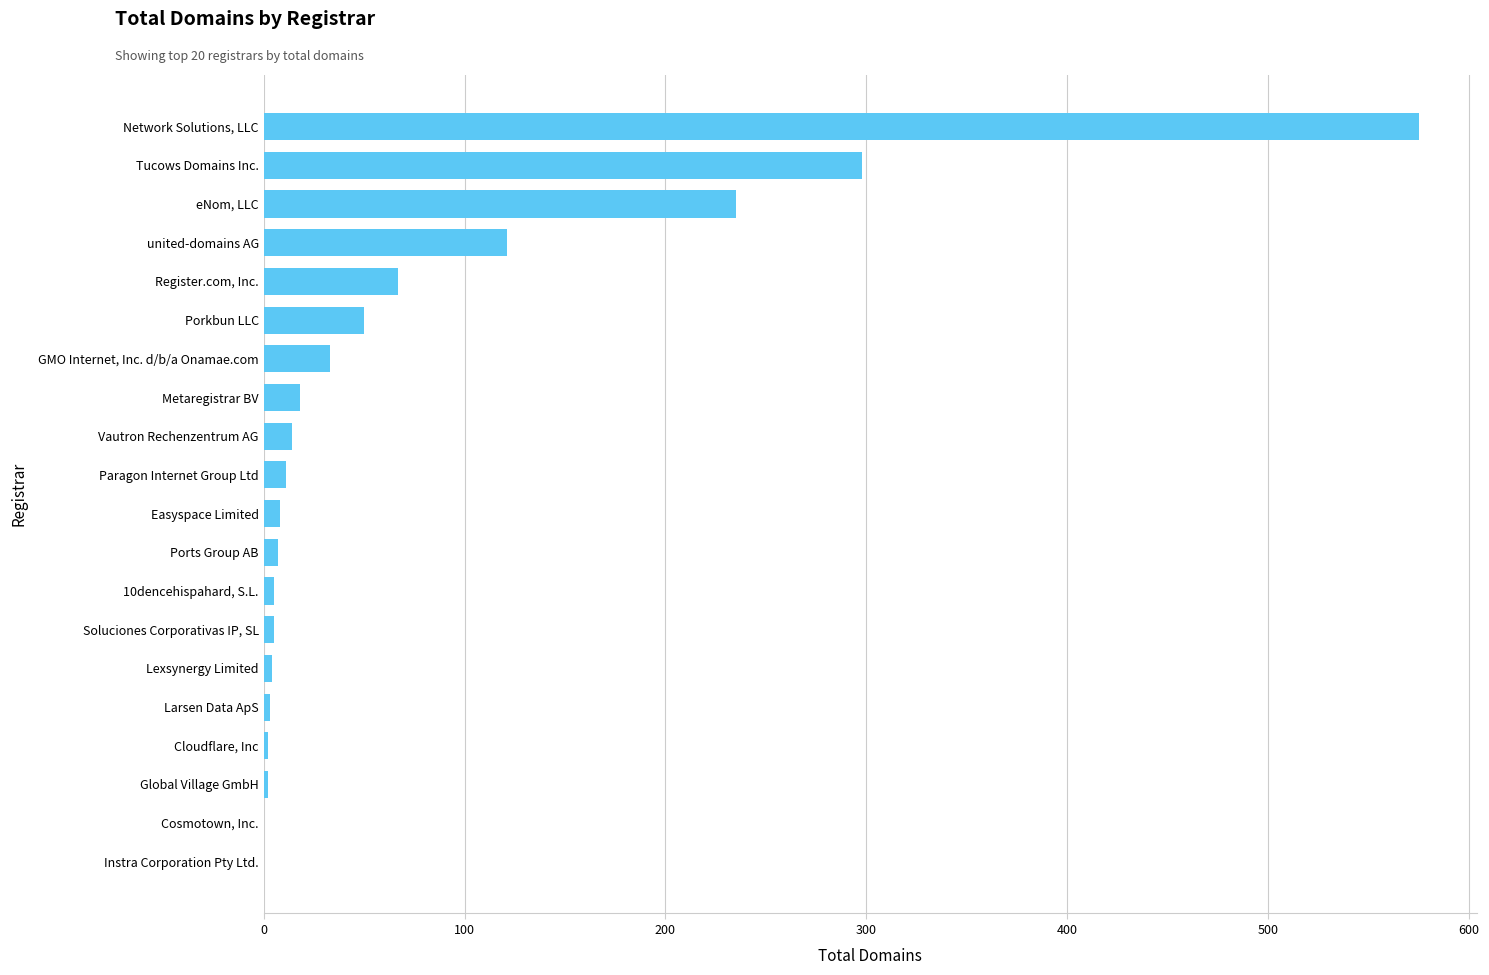

Which has a higher value, Register.com, Inc. or Lexsynergy Limited?

Register.com, Inc.